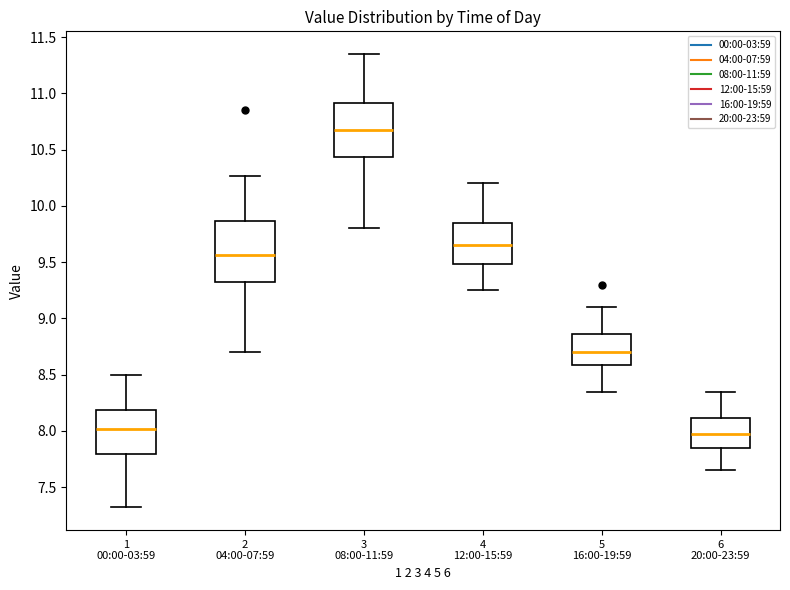

Where does the median line of the box for 1 00:00-03:59 sit on the y-axis? The values are not printed on the chart, so give them approximately, as read against the axis.

8.00